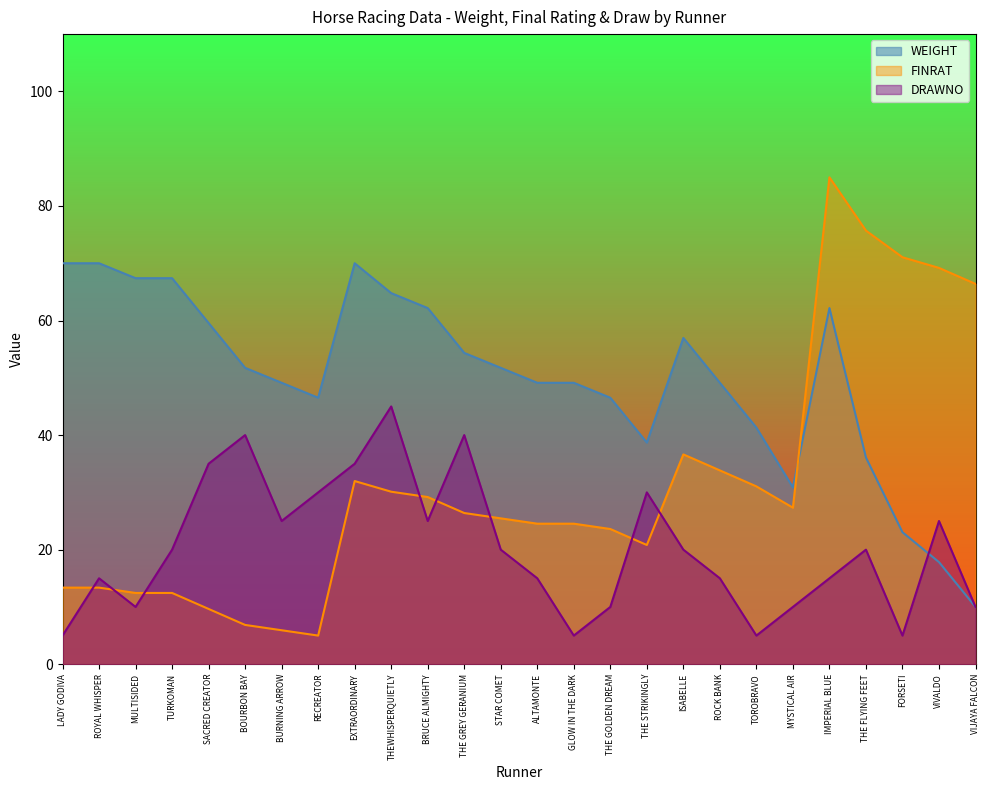

The WEIGHT series shows 105.8 at BRUCE ALMIGHTY. True or false?

False